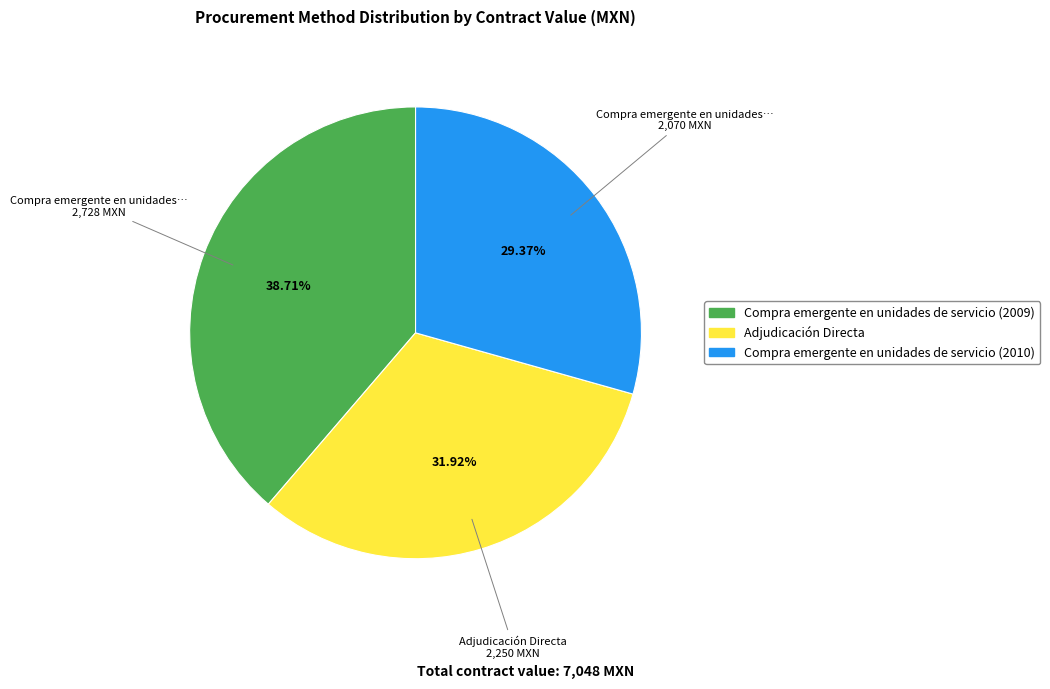

To the nearest percent, what is the average slice percentage?

33%